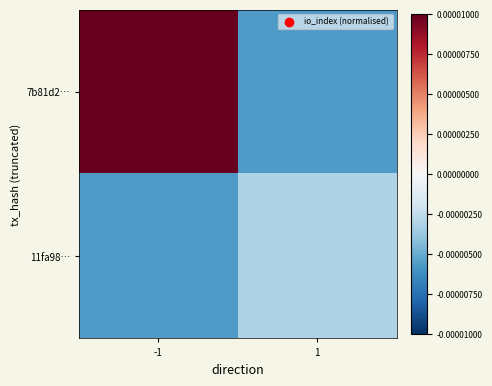

Reading right to left, transcribe all the data shown in this chart.

7b81d2…: 1=-0.0	-1=0.0
11fa98…: 1=-0.0	-1=-0.0